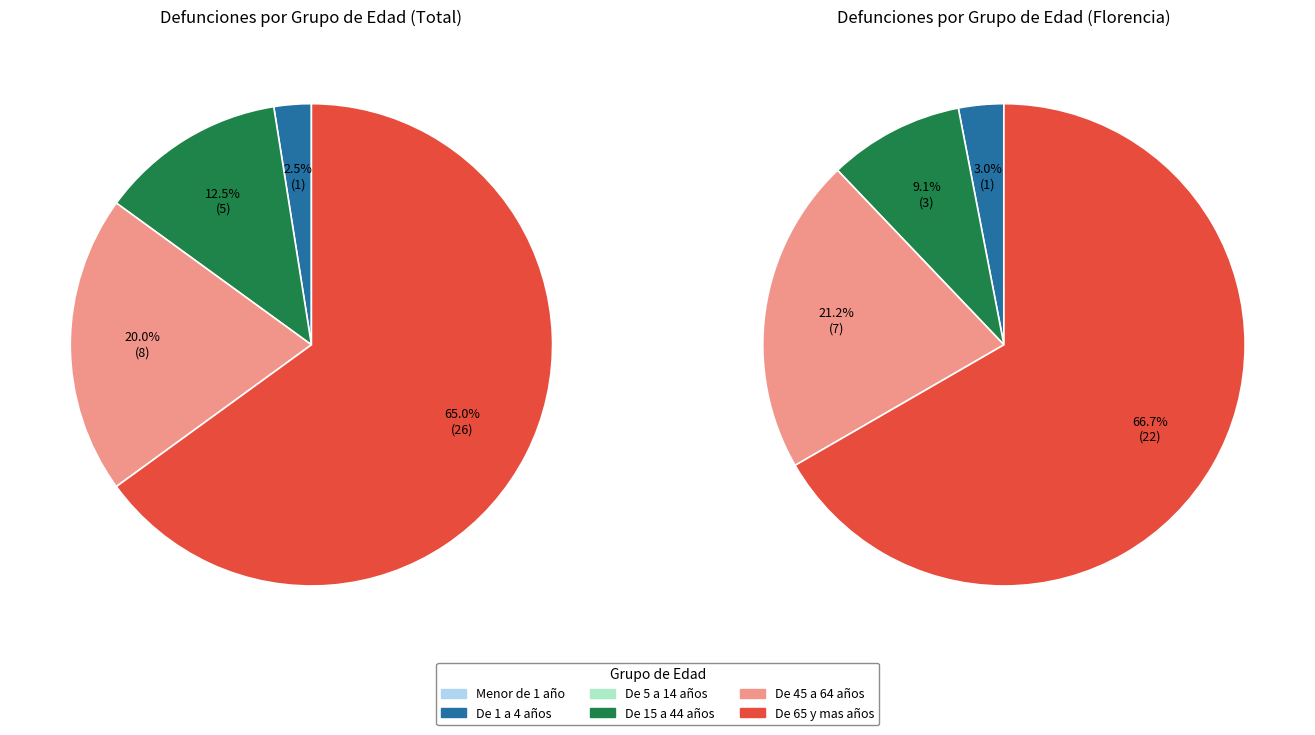

What percentage is the De 45 a 64 años slice, to the nearest percent?

20%